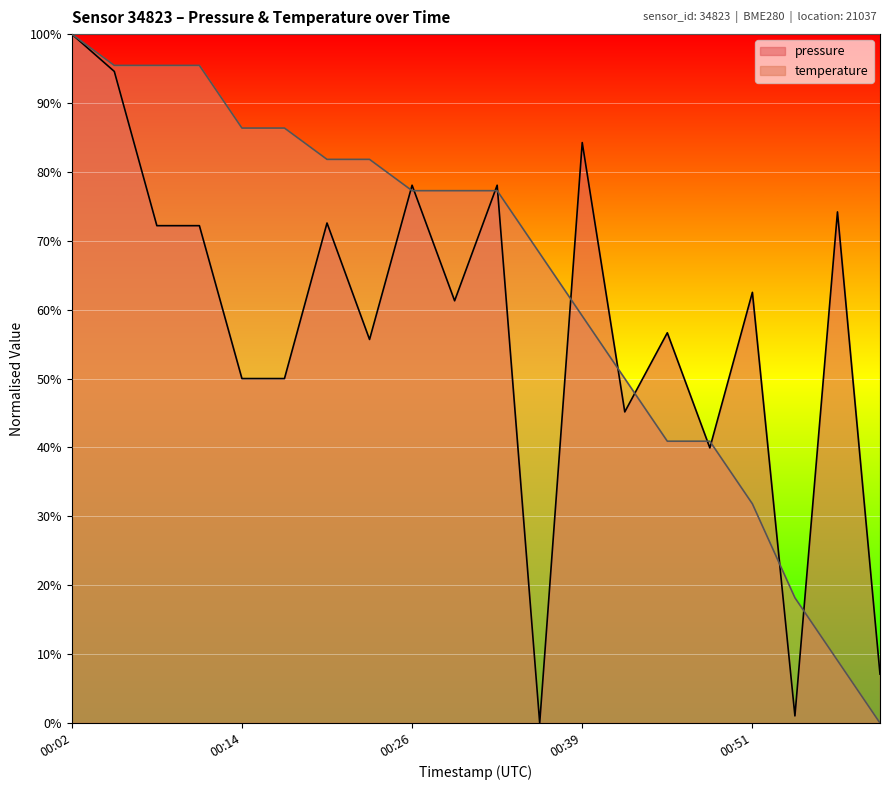

What is the label of the 14th point from the left?

2023-05-08T00:42:17